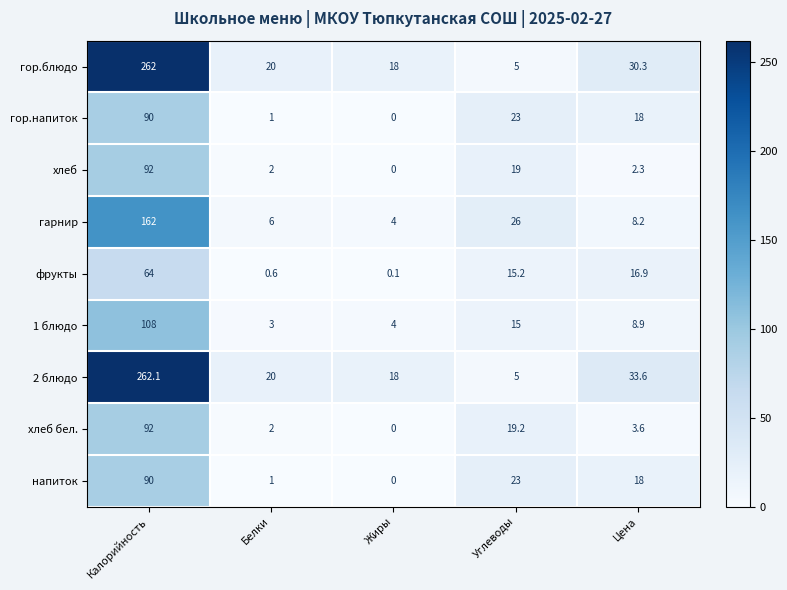

What is the sum of the гарнир values at Белки and Калорийность?

168.0